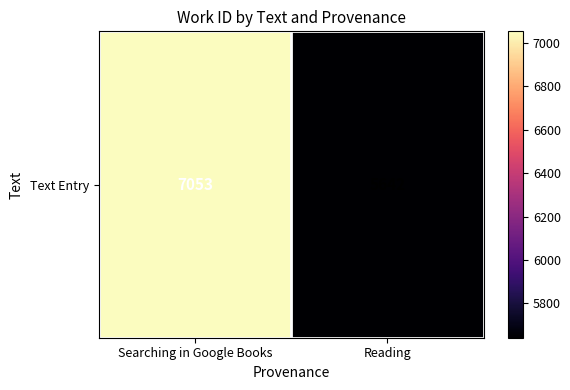

Approximately how many times larger is the value at Reading compared to Searching in Google Books?

0.8